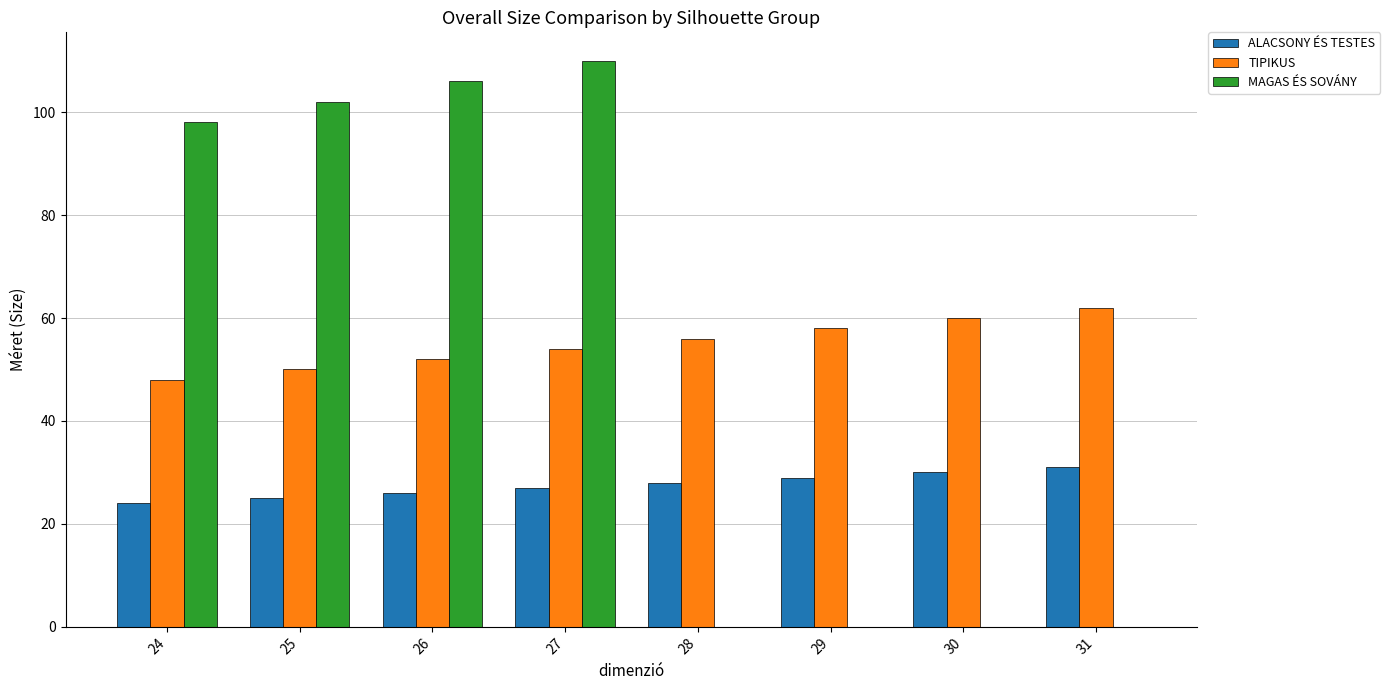

Is the value of TIPIKUS at 31 greater than the value of MAGAS ÉS SOVÁNY at 28?

Yes